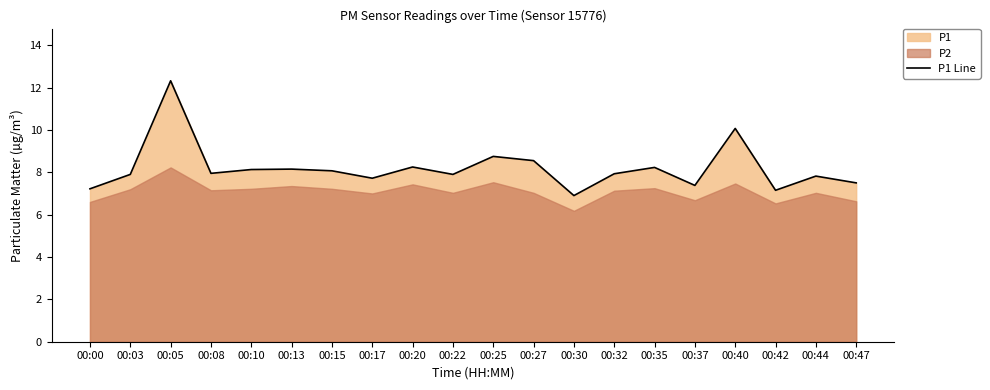

Is it true that the value at 00:47 is 7.5?

True